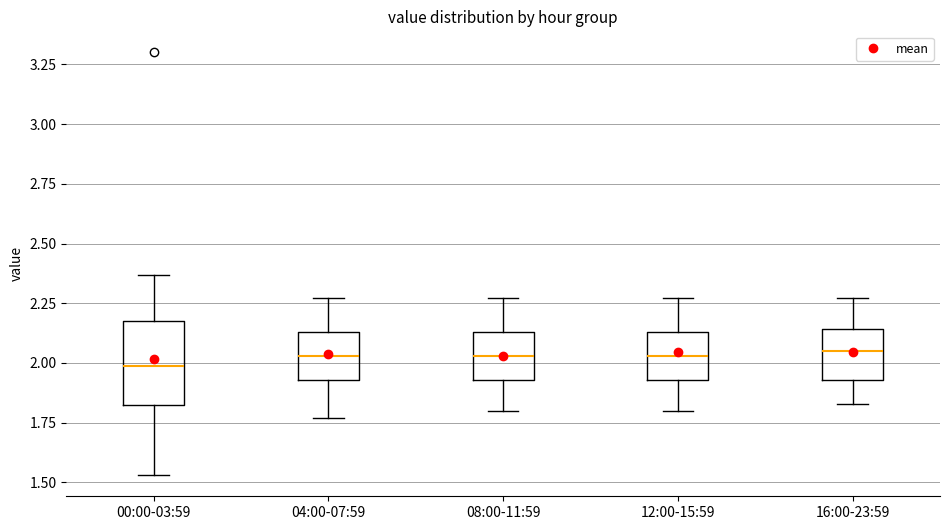

Reading left to right, transcribe this box plot: for each box, give where its median line is, the range the box spans, and where its two whiskers end, as read against the y-axis. The values are not printed on the chart, so give them approximately, as read against the axis.

00:00-03:59: median 2.00, box 1.80 to 2.20, whiskers 1.55 to 2.35
04:00-07:59: median 2.05, box 1.95 to 2.15, whiskers 1.75 to 2.25
08:00-11:59: median 2.05, box 1.95 to 2.15, whiskers 1.80 to 2.25
12:00-15:59: median 2.05, box 1.95 to 2.15, whiskers 1.80 to 2.25
16:00-23:59: median 2.05, box 1.95 to 2.15, whiskers 1.85 to 2.25